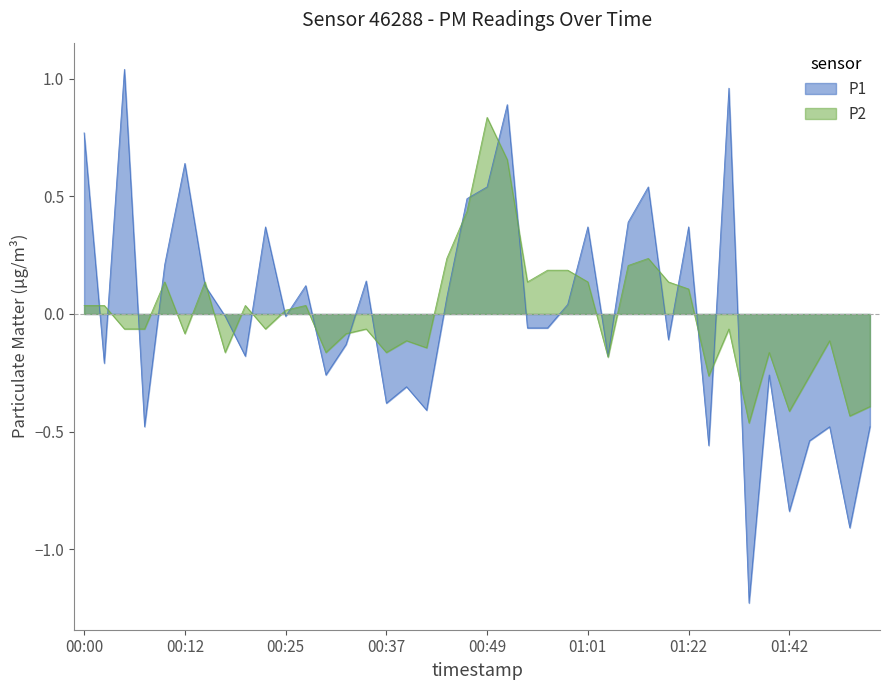

Rank the series by their maximum value, from highest to lowest.

P1, P2